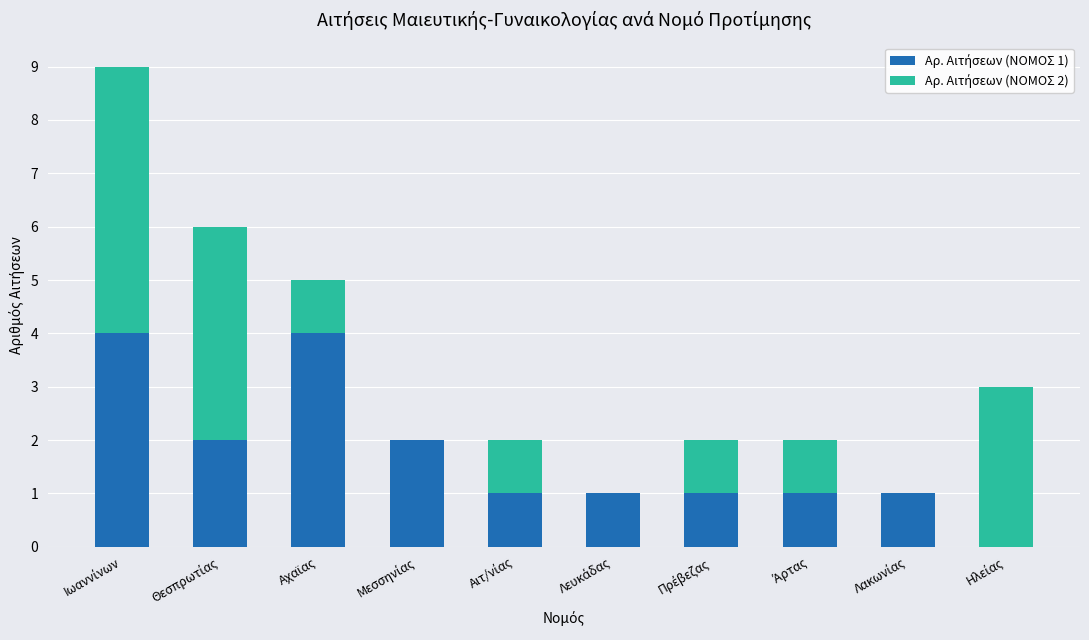

Does the chart contain stacked bars?

Yes